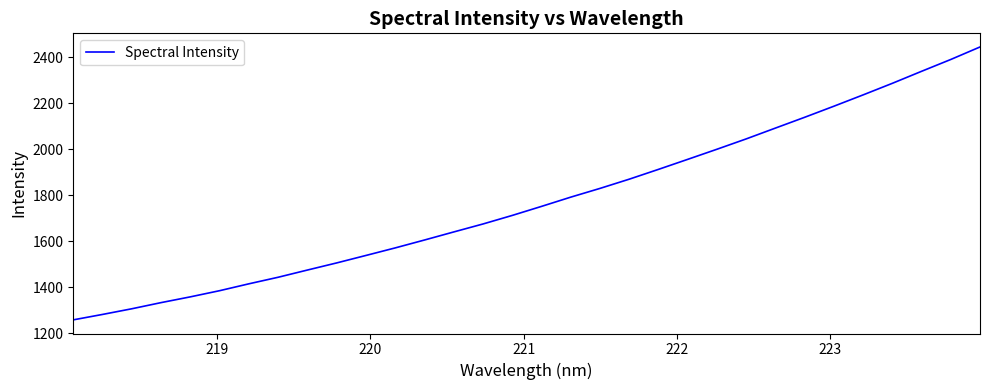

What is the smallest value displayed?

1258.1